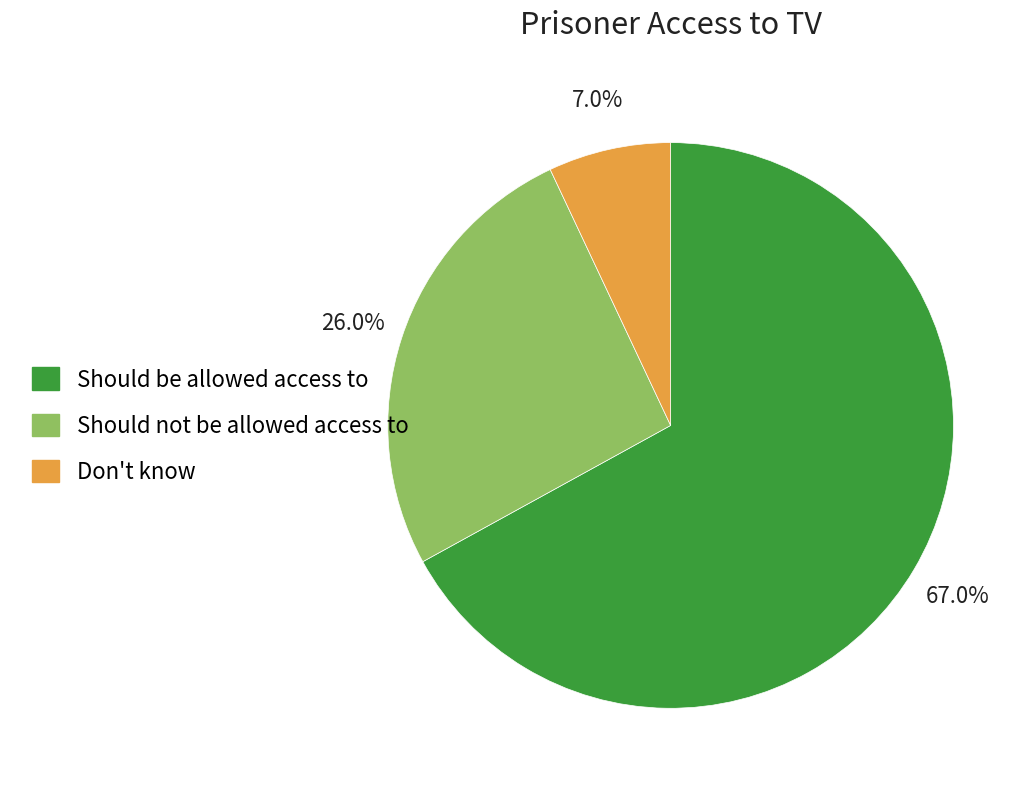

Count the number of slices in the pie.

3